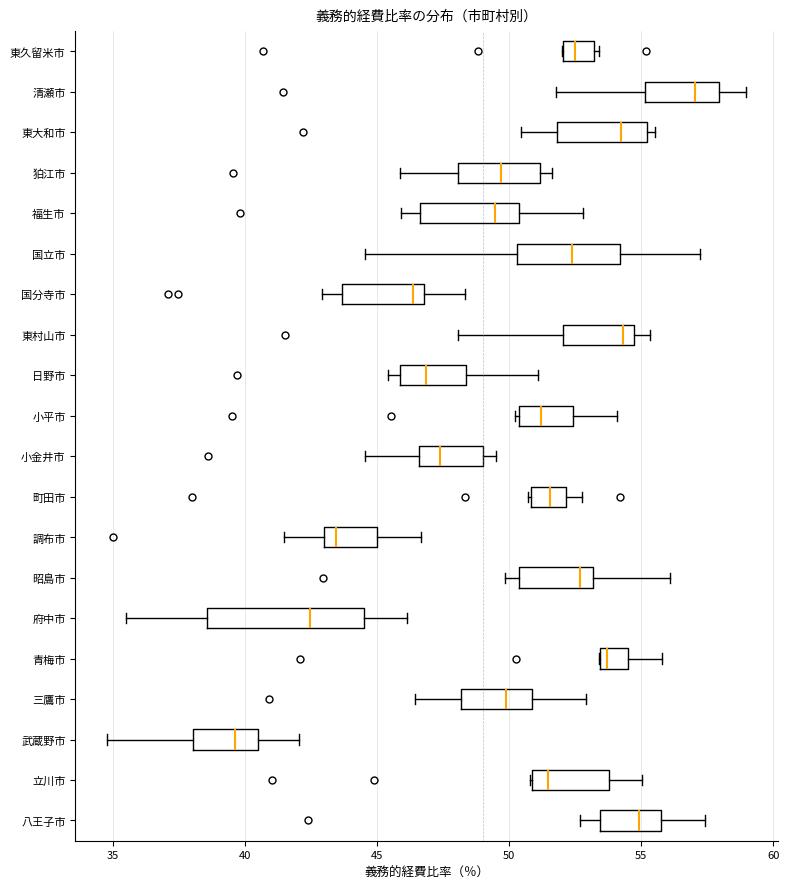

Reading bottom to top, transcribe this box plot: for each box, give where its median line is, the range the box spans, and where its two whiskers end, as read against the x-axis. The values are not printed on the chart, so give them approximately, as read against the axis.

八王子市: median 55.0, box 53.5 to 56.0, whiskers 52.5 to 57.5
立川市: median 51.5, box 51.0 to 54.0, whiskers 51.0 to 55.0
武蔵野市: median 39.5, box 38.0 to 40.5, whiskers 35.0 to 42.0
三鷹市: median 50.0, box 48.0 to 51.0, whiskers 46.5 to 53.0
青梅市: median 53.5 (just right of the box's left edge), box 53.5 to 54.5, whiskers 53.5 to 56.0
府中市: median 42.5, box 38.5 to 44.5, whiskers 35.5 to 46.0
昭島市: median 52.5, box 50.5 to 53.0, whiskers 50.0 to 56.0
調布市: median 43.5, box 43.0 to 45.0, whiskers 41.5 to 46.5
町田市: median 51.5, box 51.0 to 52.0, whiskers 50.5 to 53.0
小金井市: median 47.5, box 46.5 to 49.0, whiskers 44.5 to 49.5
小平市: median 51.0, box 50.5 to 52.5, whiskers 50.0 to 54.0
日野市: median 47.0, box 46.0 to 48.5, whiskers 45.5 to 51.0
東村山市: median 54.5 (just left of the box's right edge), box 52.0 to 54.5, whiskers 48.0 to 55.5
国分寺市: median 46.5, box 43.5 to 47.0, whiskers 43.0 to 48.5
国立市: median 52.5, box 50.5 to 54.0, whiskers 44.5 to 57.0
福生市: median 49.5, box 46.5 to 50.5, whiskers 46.0 to 53.0
狛江市: median 49.5, box 48.0 to 51.0, whiskers 46.0 to 51.5
東大和市: median 54.5, box 52.0 to 55.0, whiskers 50.5 to 55.5
清瀬市: median 57.0, box 55.0 to 58.0, whiskers 52.0 to 59.0
東久留米市: median 52.5, box 52.0 to 53.0, whiskers 52.0 to 53.5